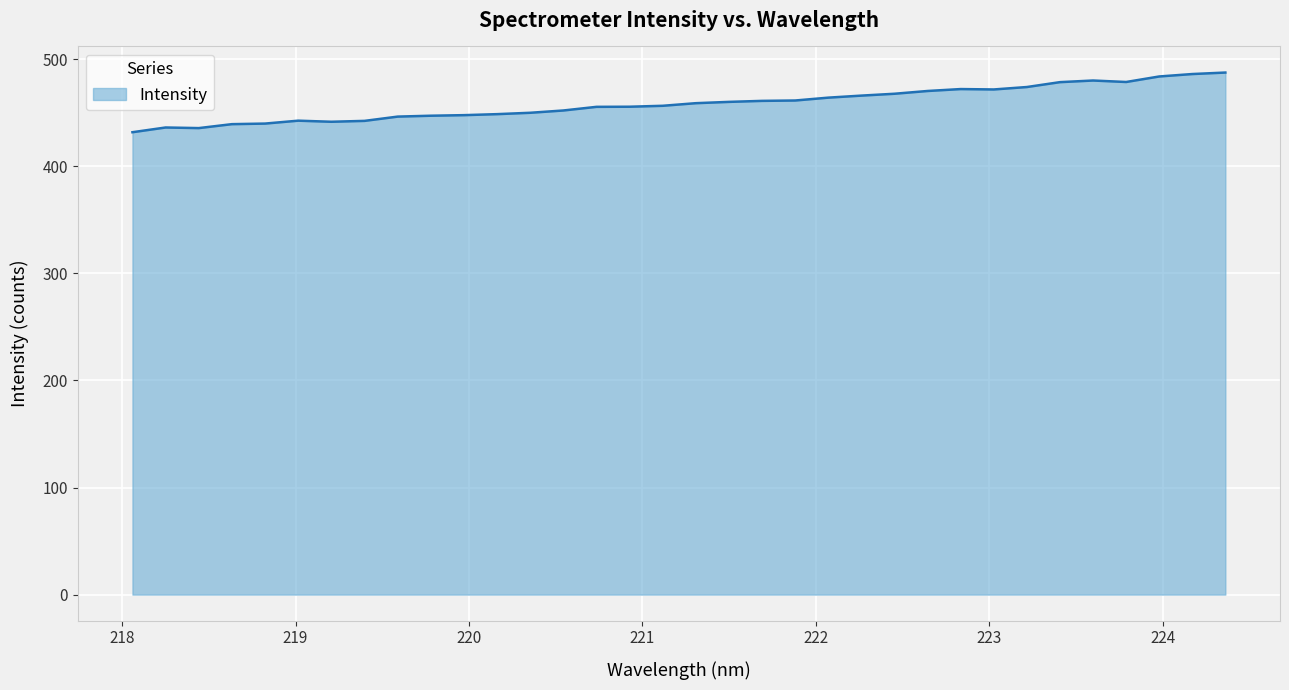

What is the smallest value displayed?

431.8